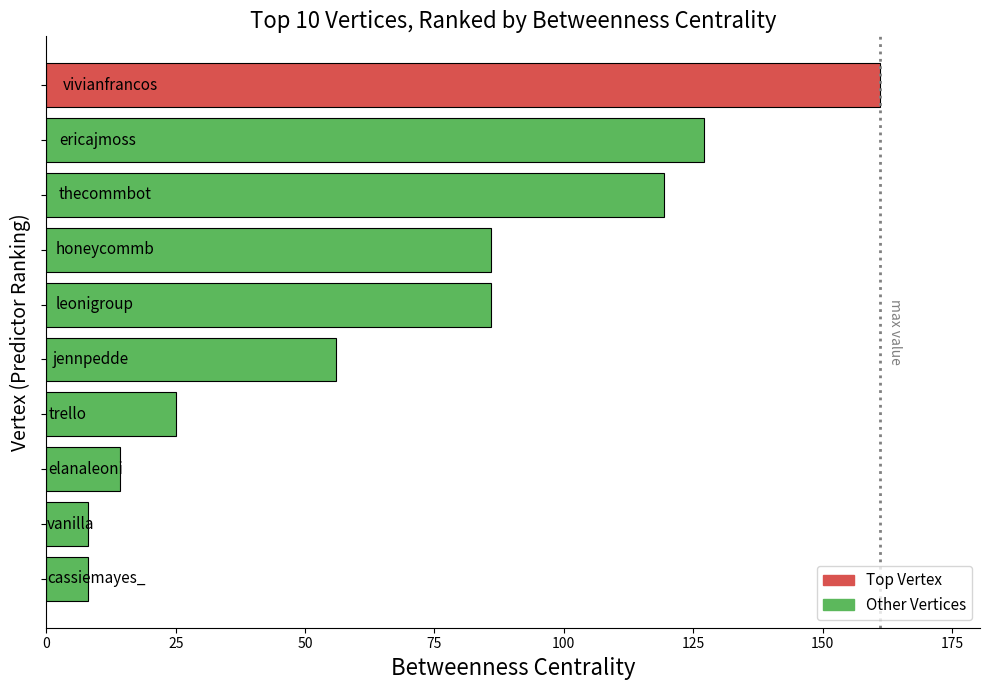

What is the smallest value displayed?

8.0